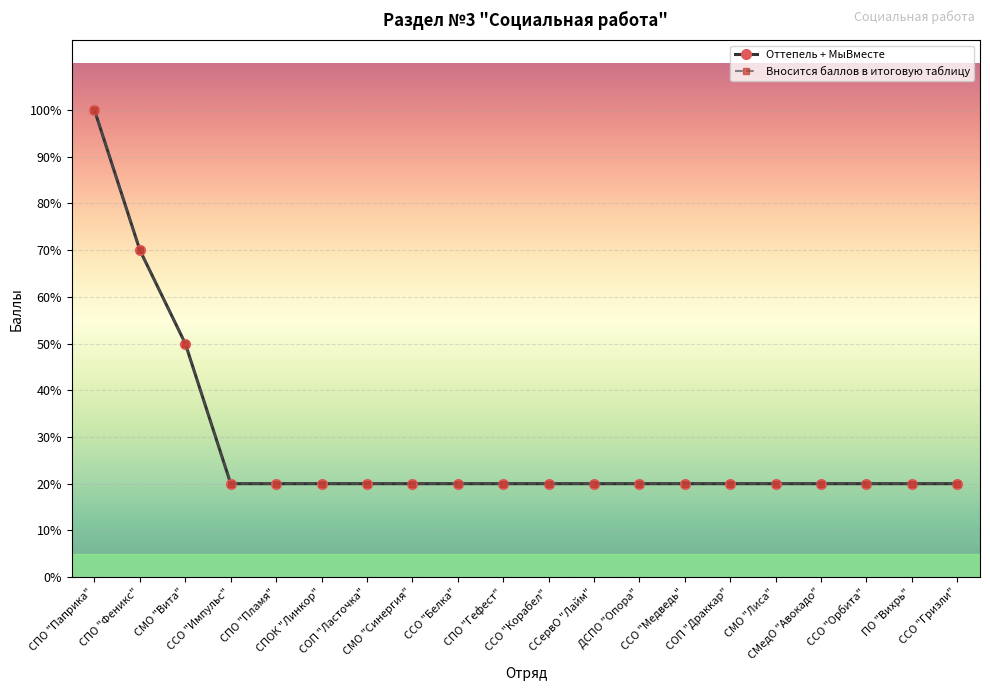

Is this an area chart (filled region under the line)?

No